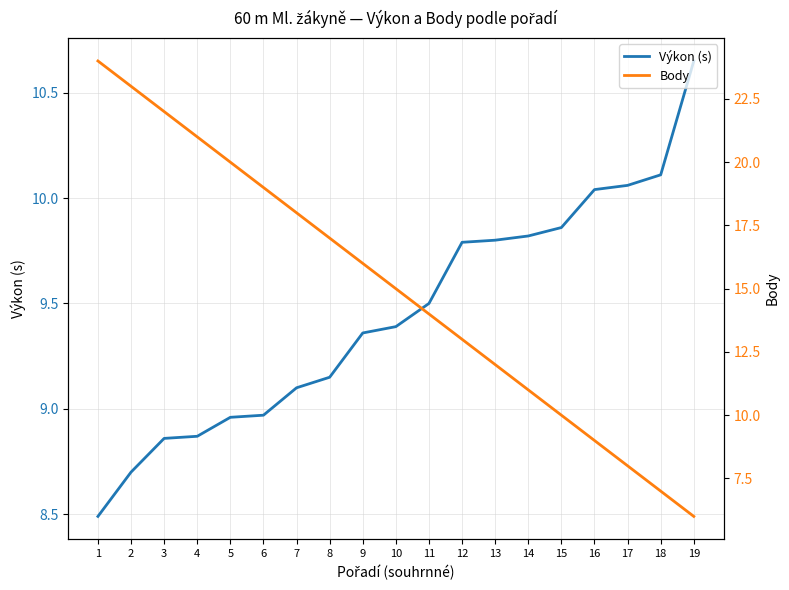

How many lines are shown in the chart?

2